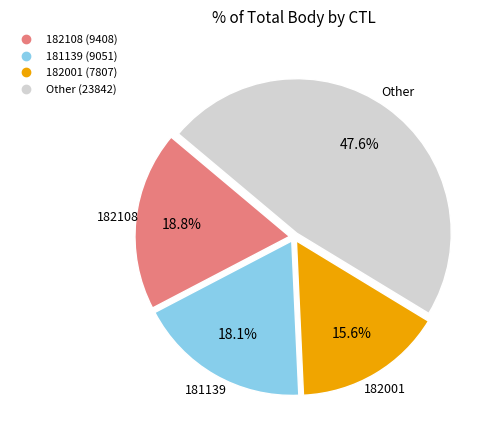

Does any single category account for the majority?

No